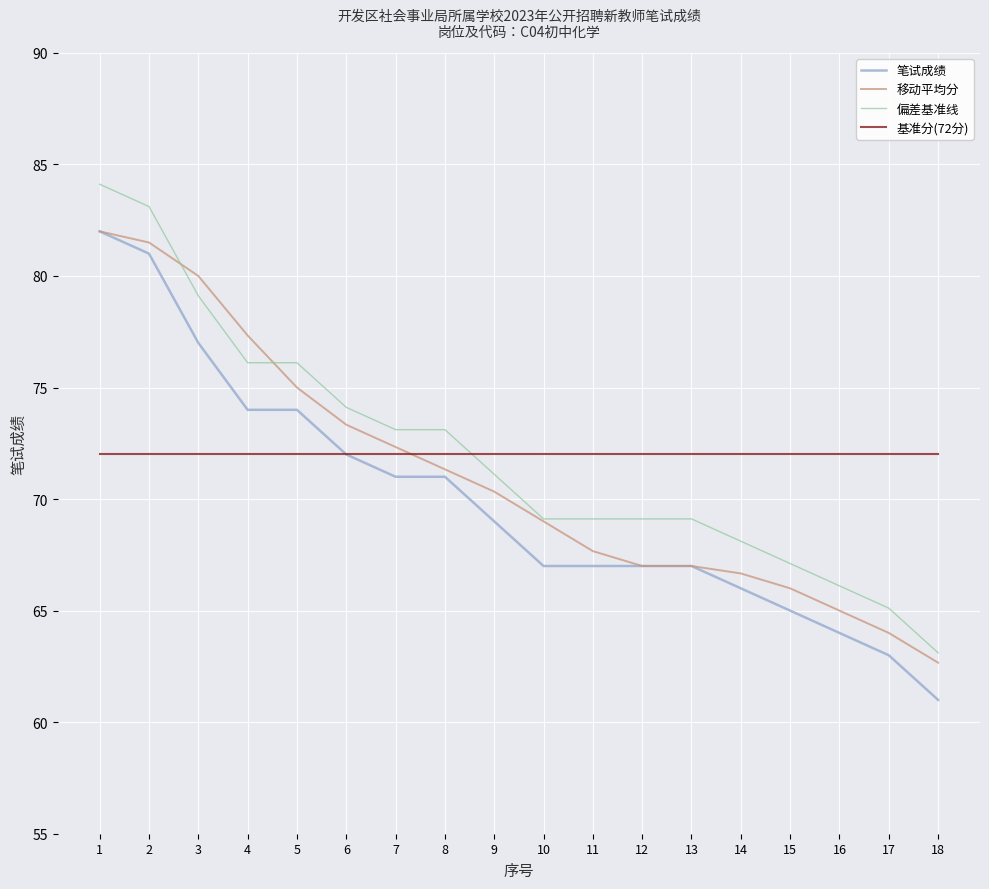

What is the maximum value shown in the chart?

84.1